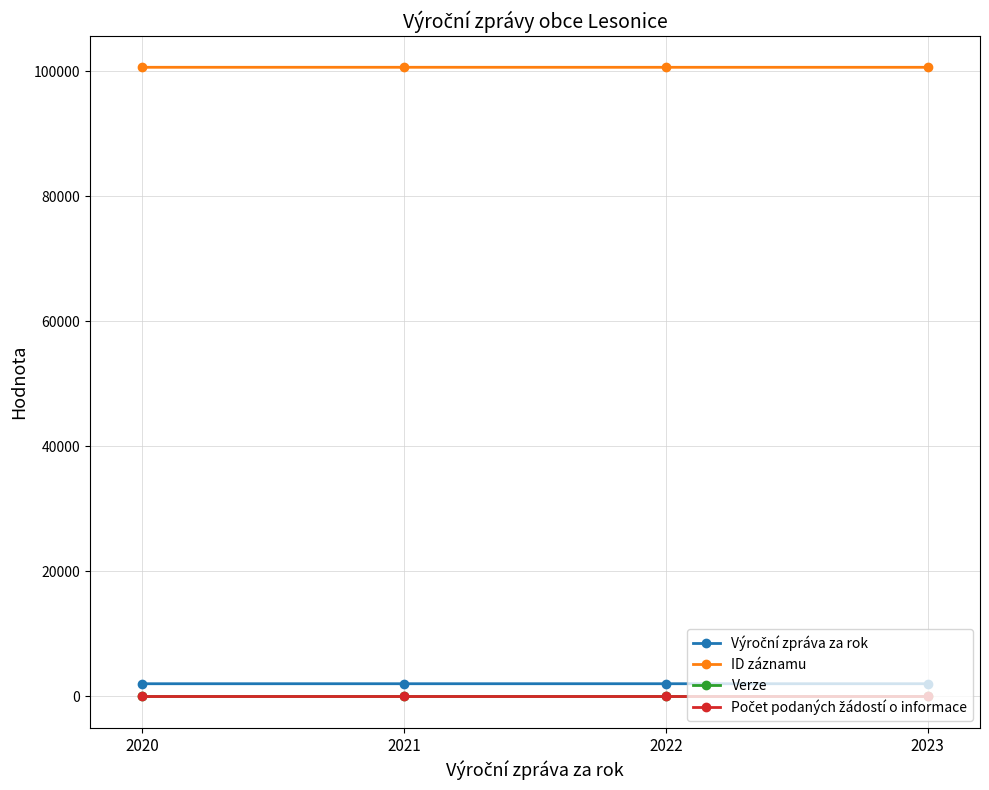

What is the greatest value displayed?

100637